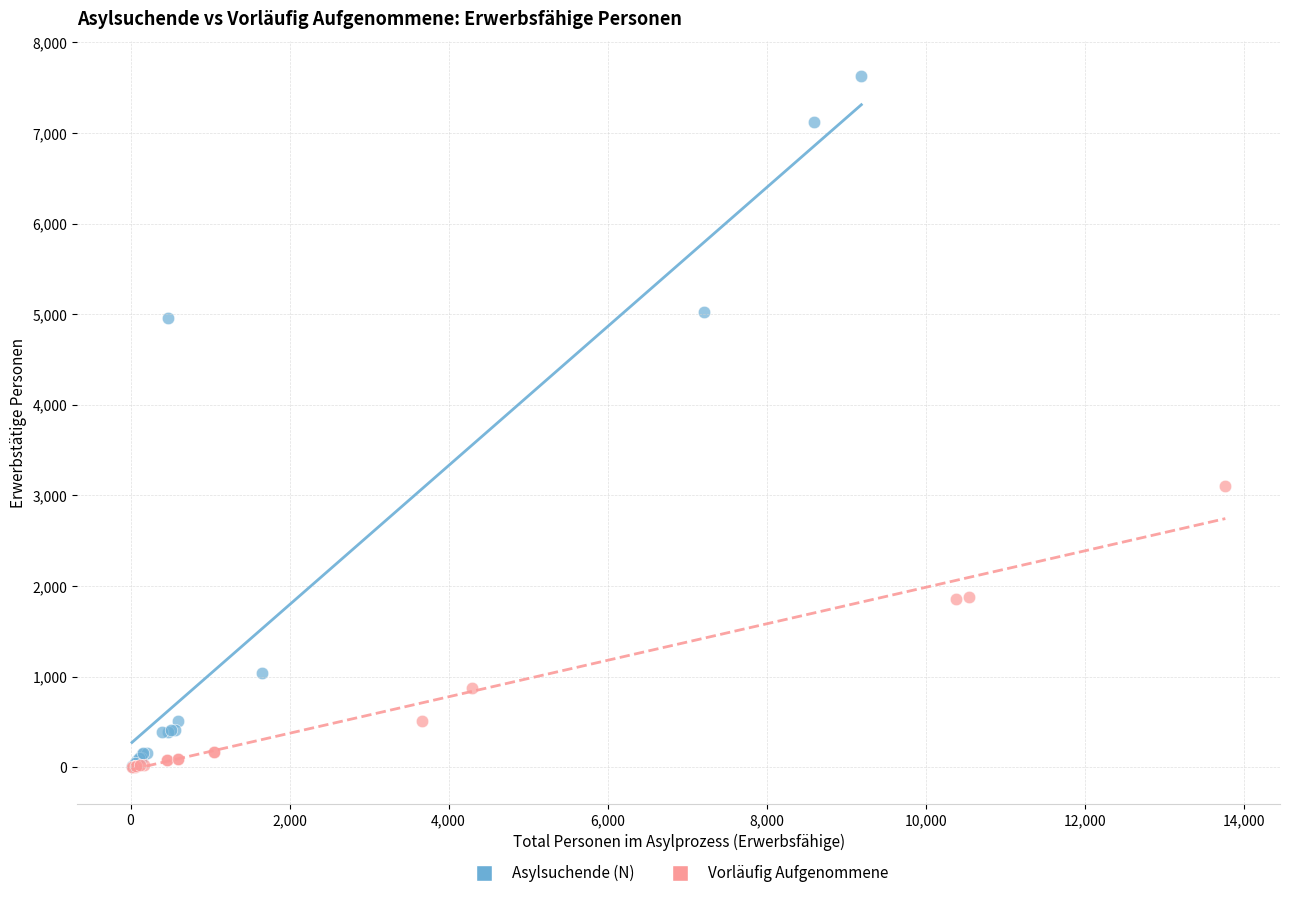

Which series has the largest Y range (max minus min)?

Asylsuchende (N)